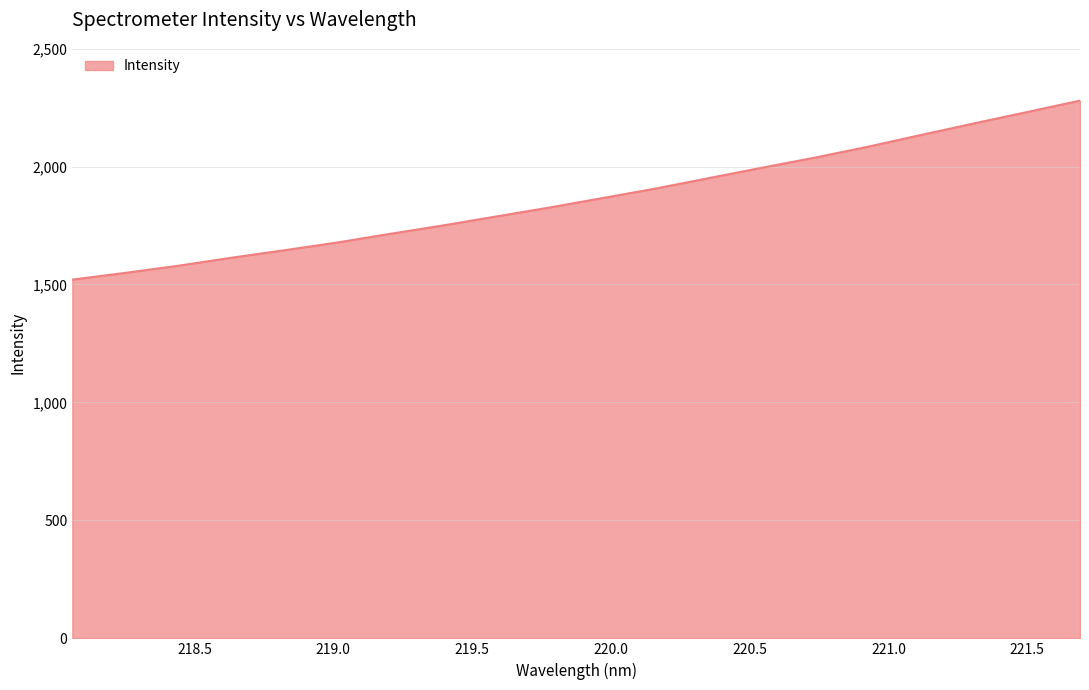

What is the maximum value shown in the chart?

2279.3